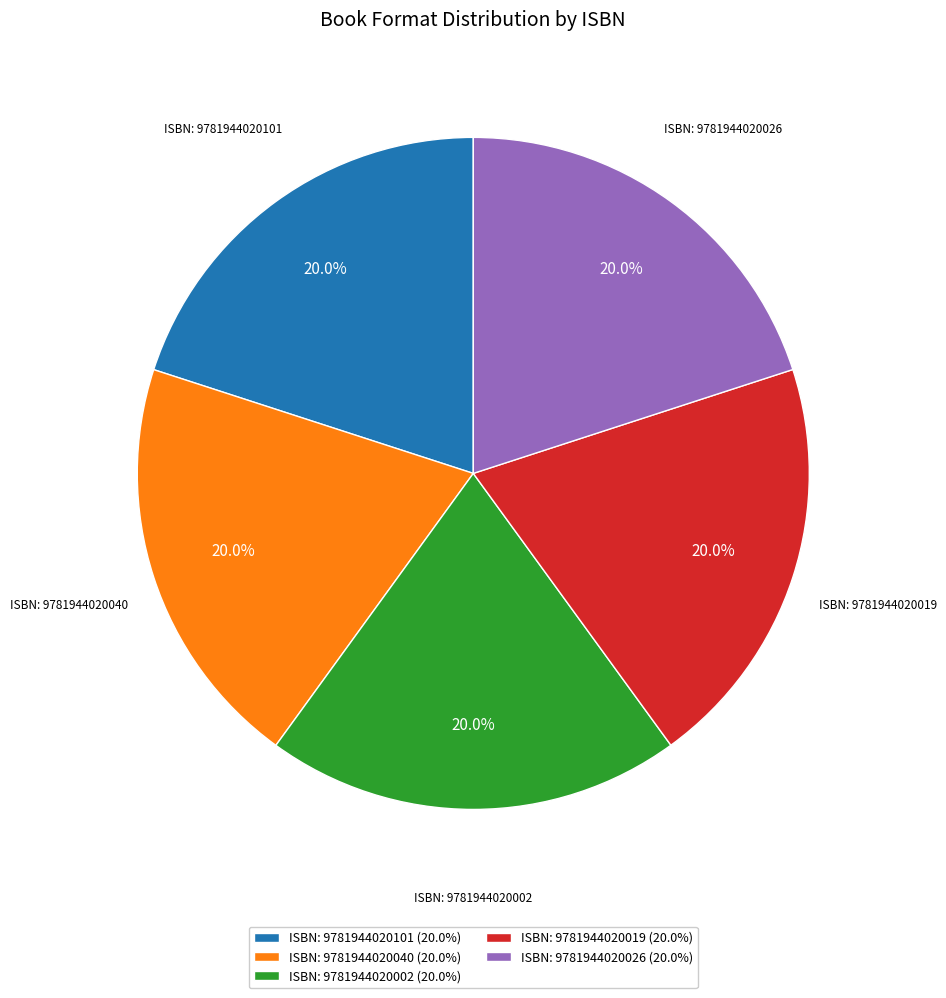

What percentage is NOT represented by ISBN: 9781944020040 (20.0%)?

80.0%